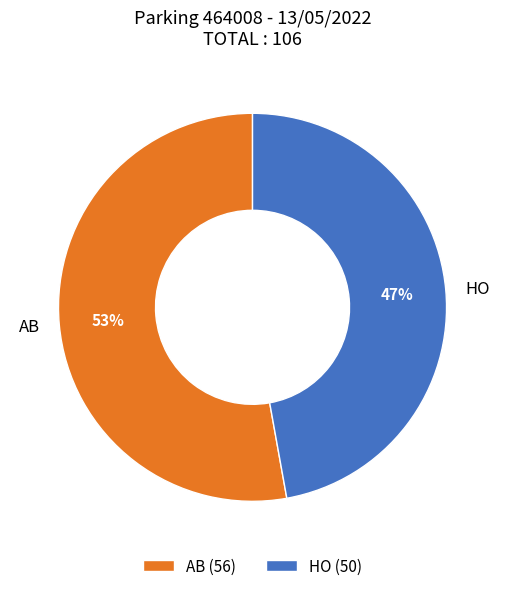

Is there a majority slice in this chart?

Yes